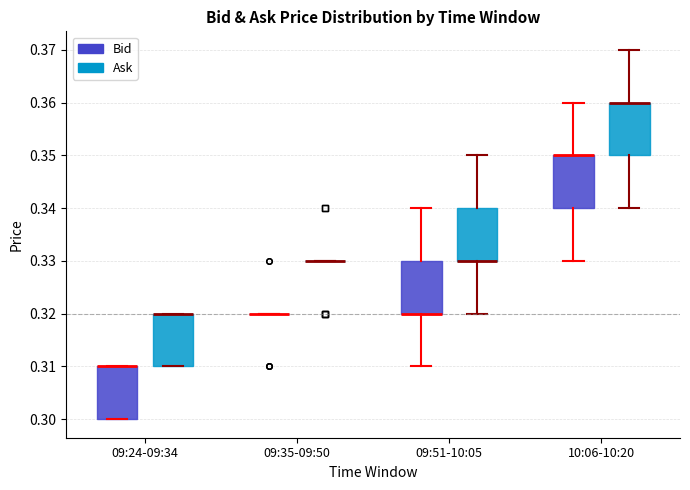

Reading left to right, transcribe this box plot: for each box, give where its median line is, the range the box spans, and where its two whiskers end, as read against the y-axis. The values are not printed on the chart, so give them approximately, as read against the axis.

09:24-09:34 (Bid): median 0.31 (drawn on the box's upper edge), box 0.30 to 0.31, whiskers 0.30 to 0.31
09:24-09:34 (Ask): median 0.32 (drawn on the box's upper edge), box 0.31 to 0.32, whiskers 0.31 to 0.32
09:35-09:50 (Bid): box collapsed to a line at 0.32, whiskers 0.32 to 0.32
09:35-09:50 (Ask): box collapsed to a line at 0.33, whiskers 0.33 to 0.33
09:51-10:05 (Bid): median 0.32 (drawn on the box's lower edge), box 0.32 to 0.33, whiskers 0.31 to 0.34
09:51-10:05 (Ask): median 0.33 (drawn on the box's lower edge), box 0.33 to 0.34, whiskers 0.32 to 0.35
10:06-10:20 (Bid): median 0.35 (drawn on the box's upper edge), box 0.34 to 0.35, whiskers 0.33 to 0.36
10:06-10:20 (Ask): median 0.36 (drawn on the box's upper edge), box 0.35 to 0.36, whiskers 0.34 to 0.37